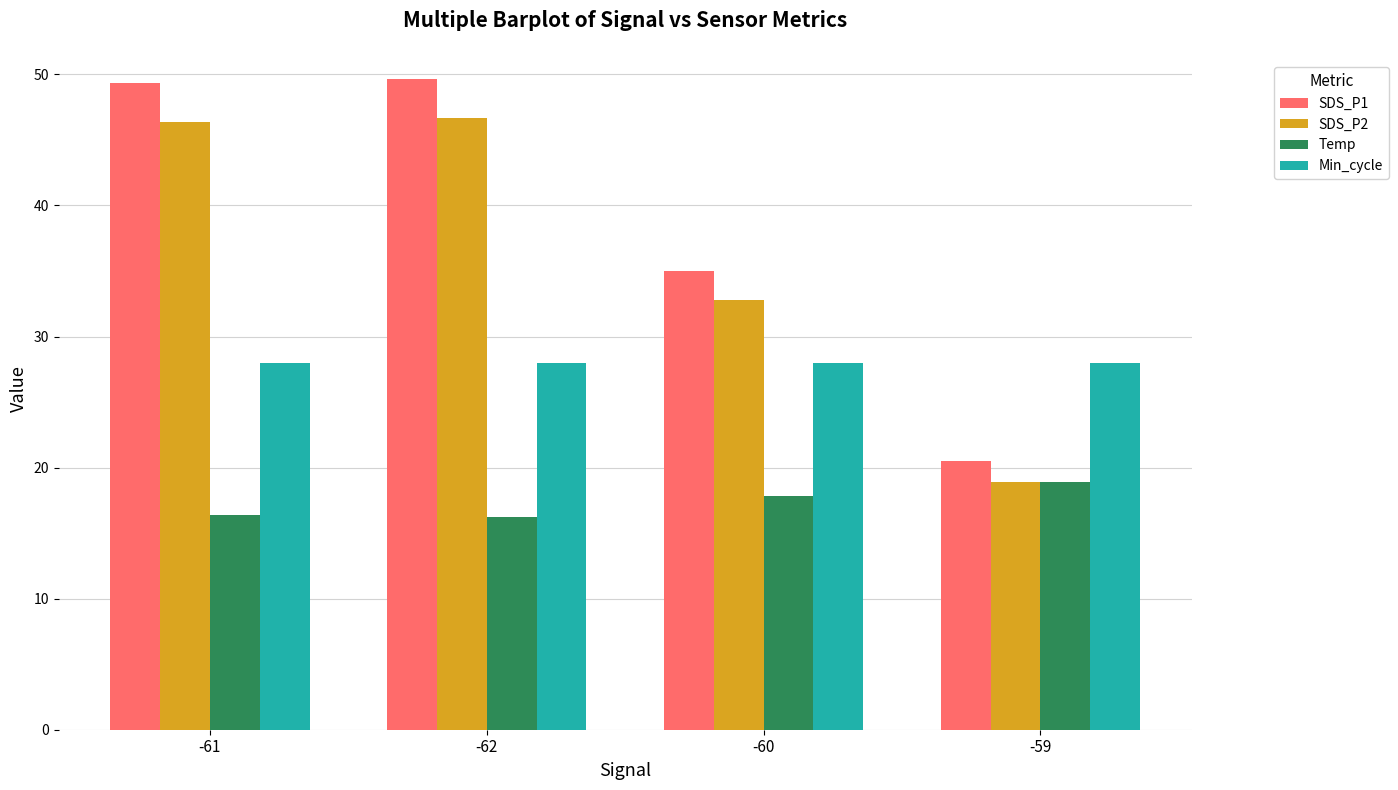

How many groups of bars are there?

4